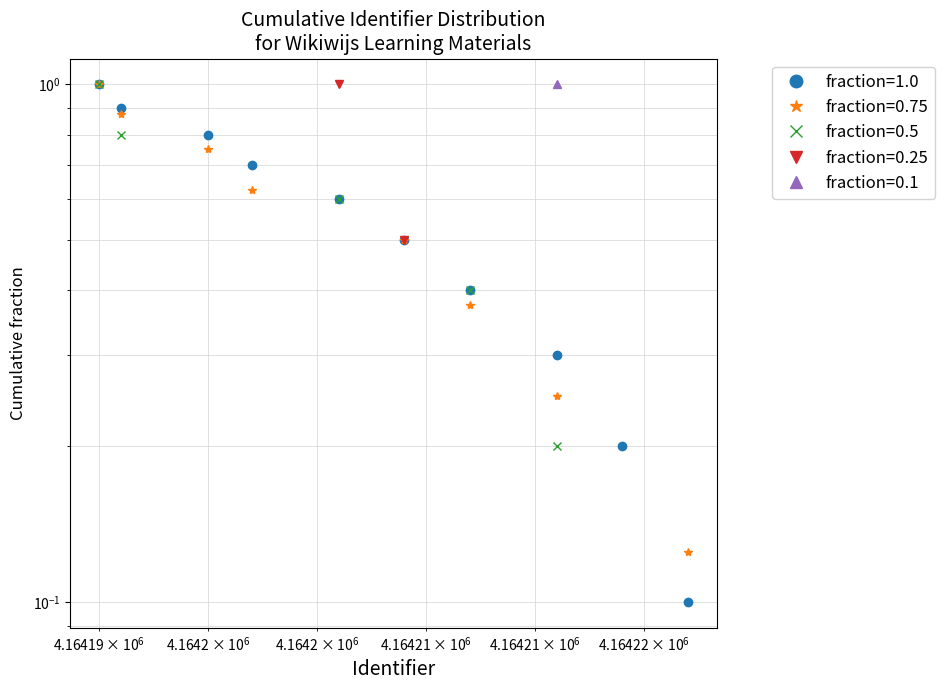

The chart shows a value of 0.2 at Stap 1. True or false?

False